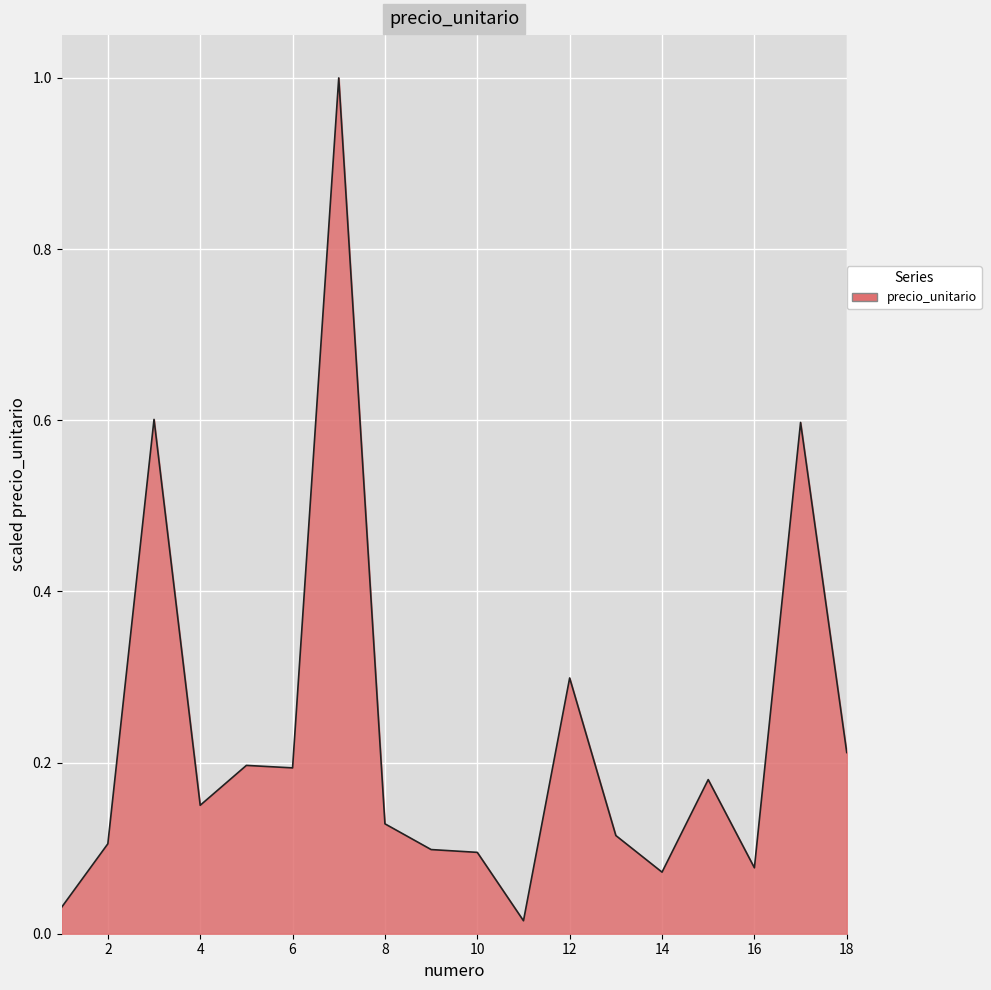

What is the difference between the maximum and minimum values?

1.0